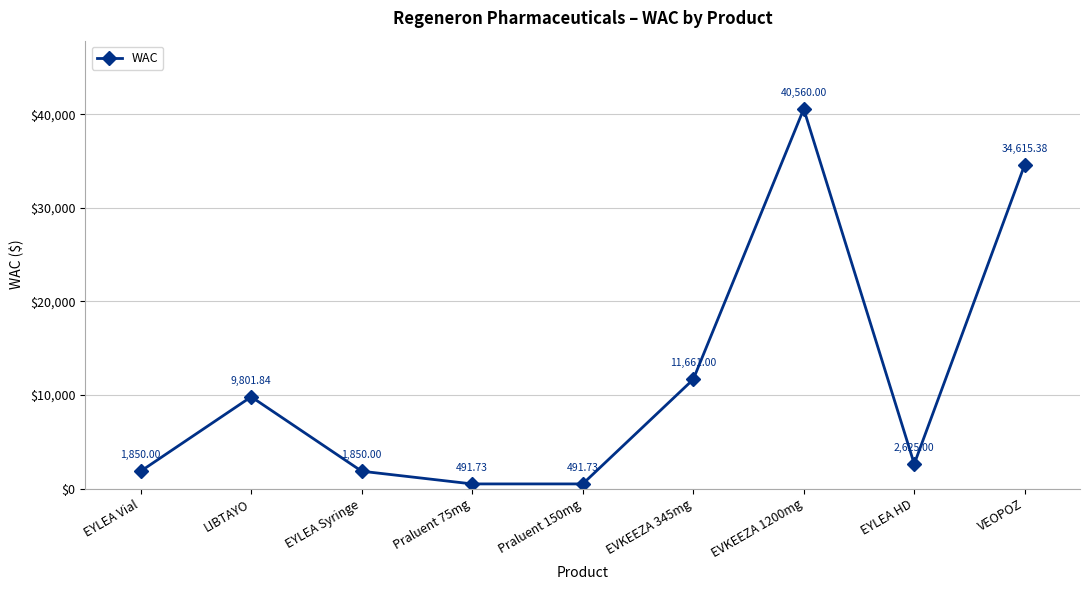

True or false: there are more than 2 points higher than both neighbors.

False